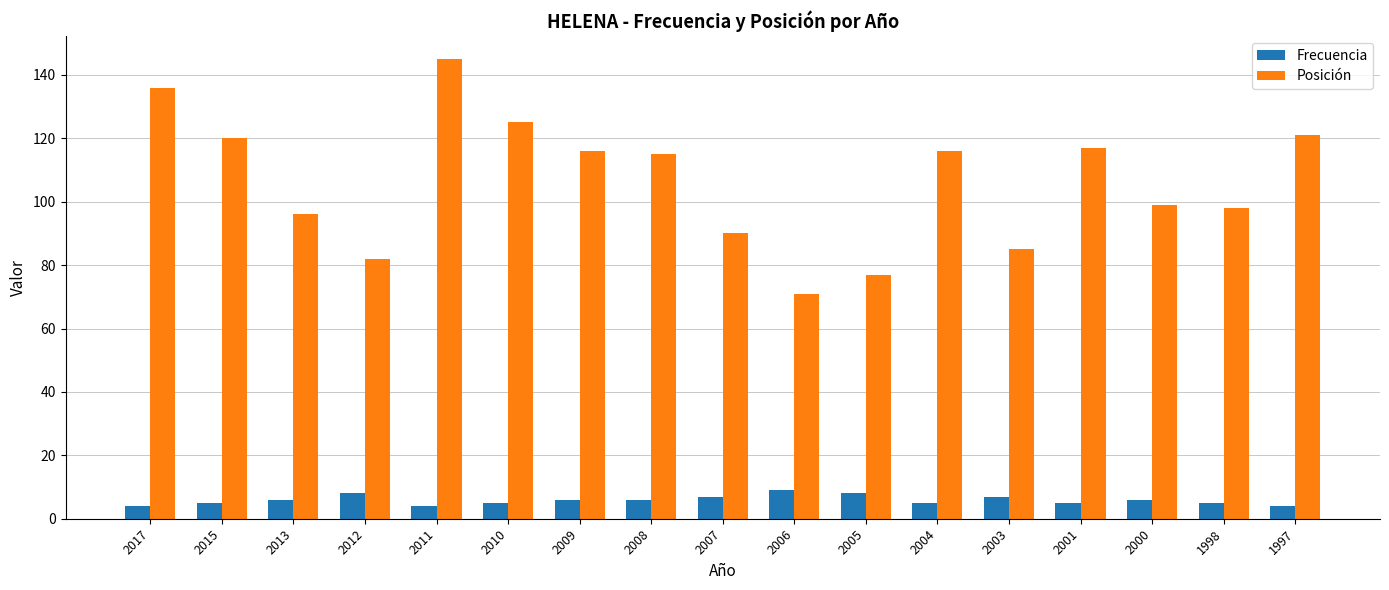

What is the sum of all Frecuencia values?

100